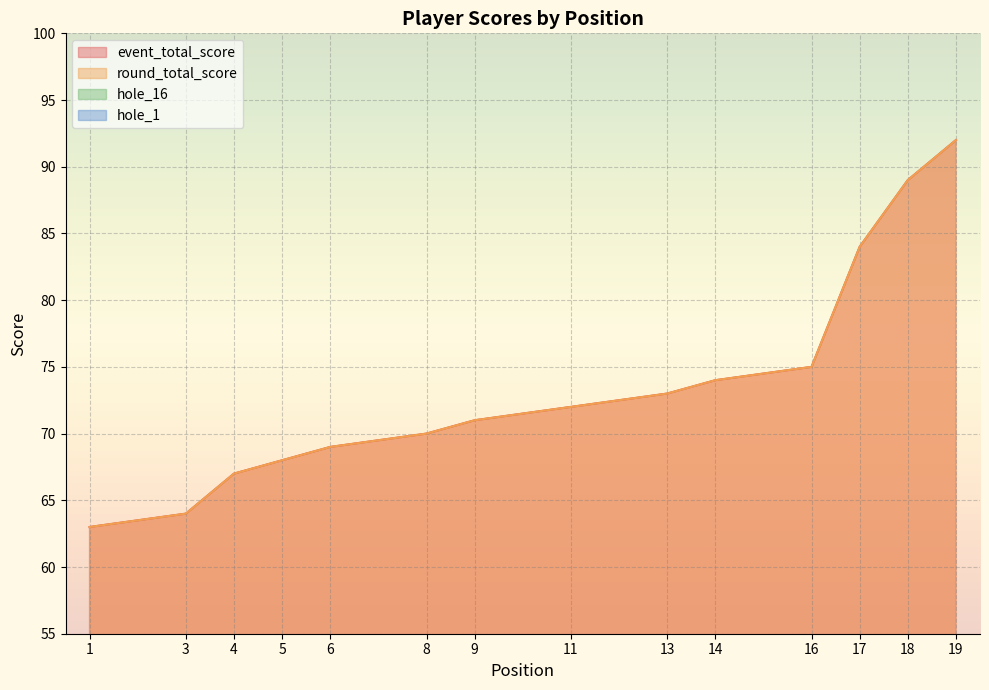

What is the sum of all hole_16 values?

80